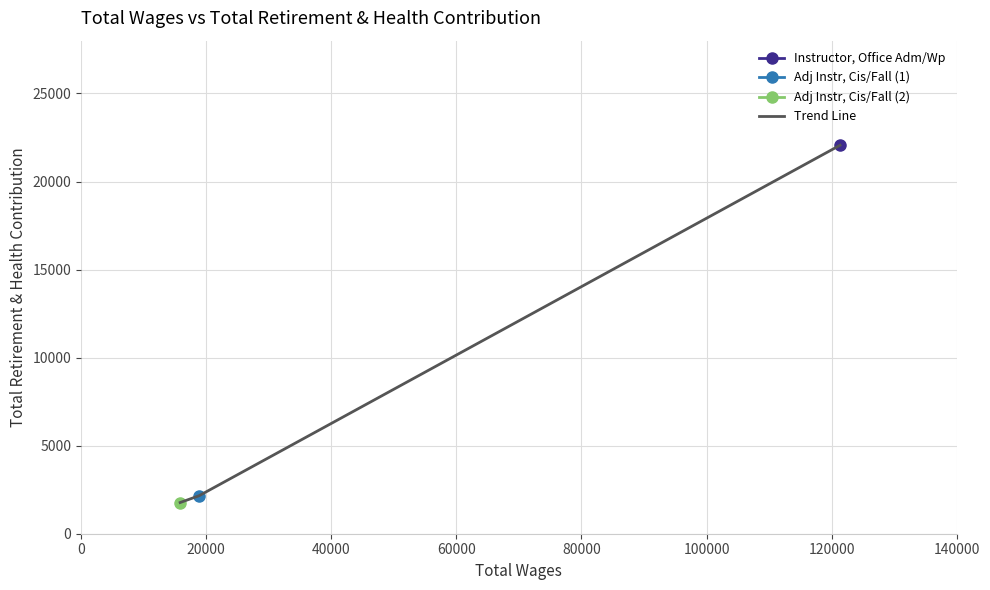

How many lines are shown in the chart?

1